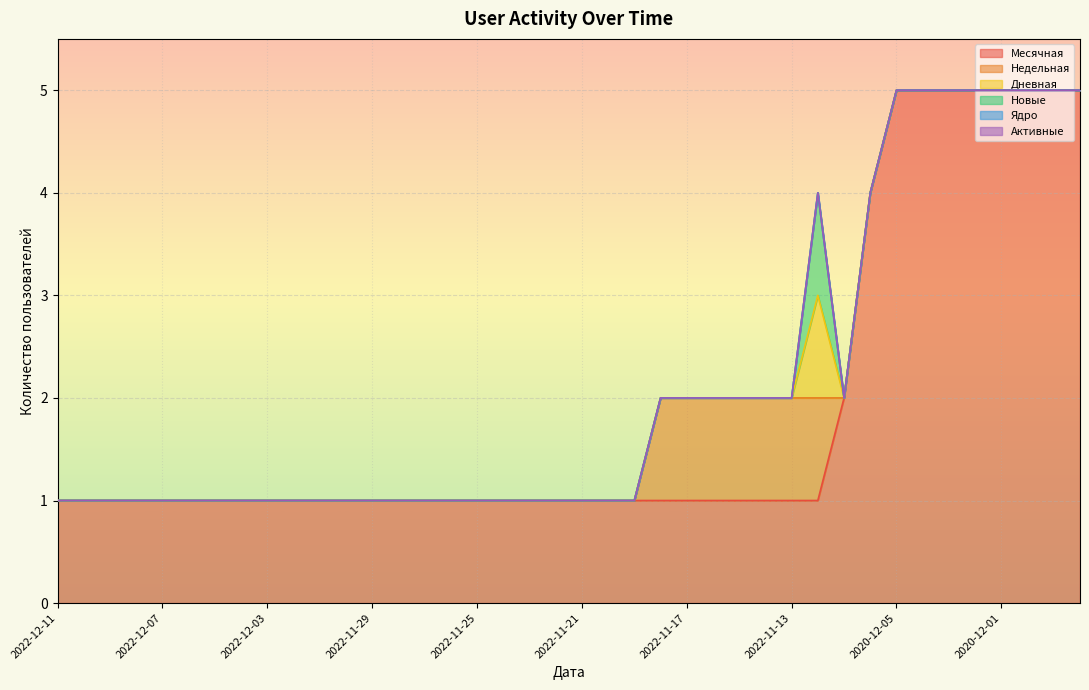

True or false: Недельная and Дневная cross at least once.

False